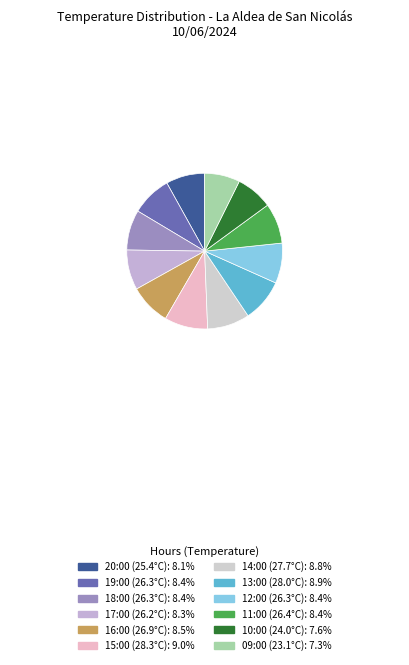

Do 11:00 (26.4°C) and 15:00 (28.3°C) together represent more than half of the pie?

No